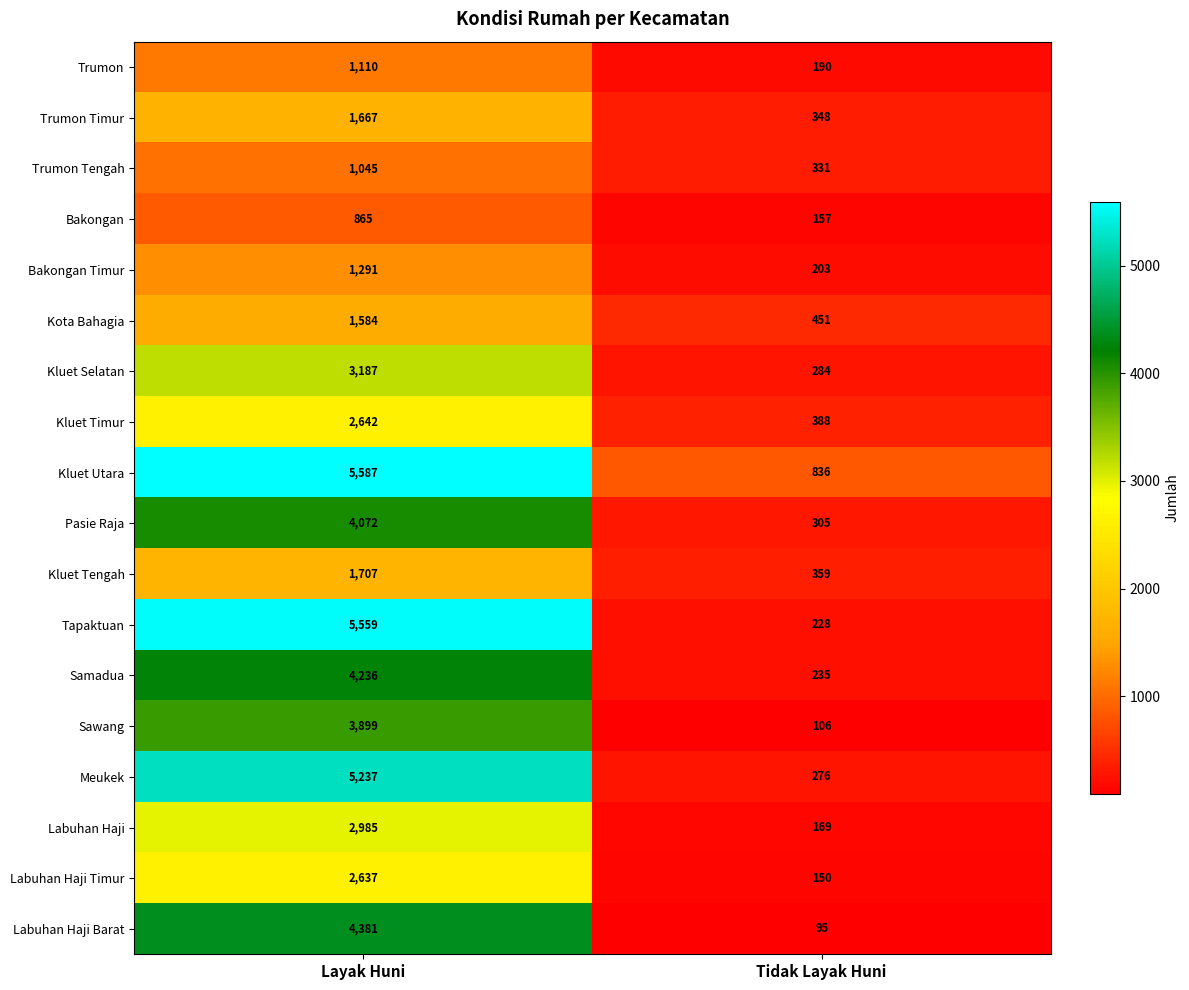

Which category has the lowest value in the Kluet Utara series?

Tidak Layak Huni